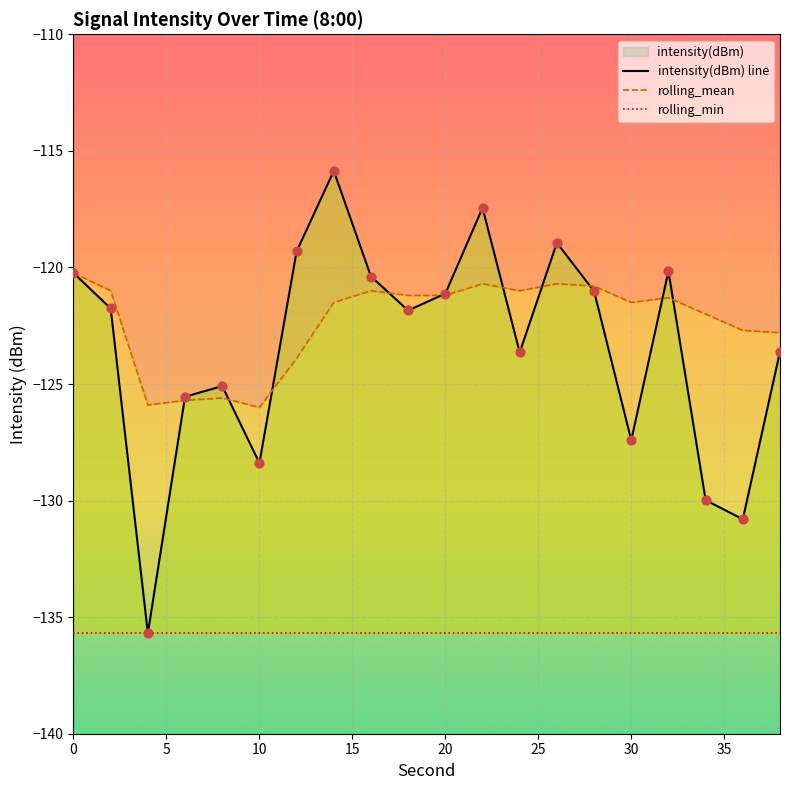

Which series has the largest total across all categories?

rolling_mean